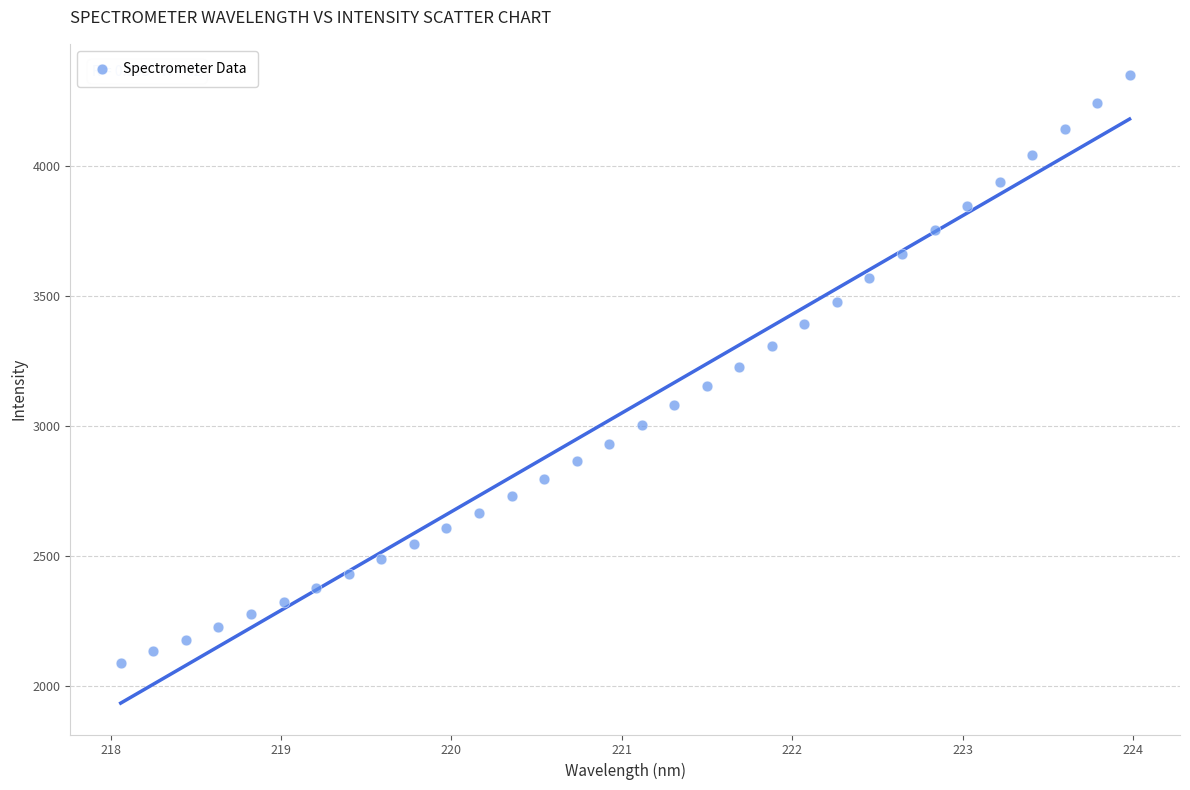

What is the range of X values (max minus min)?

5.9